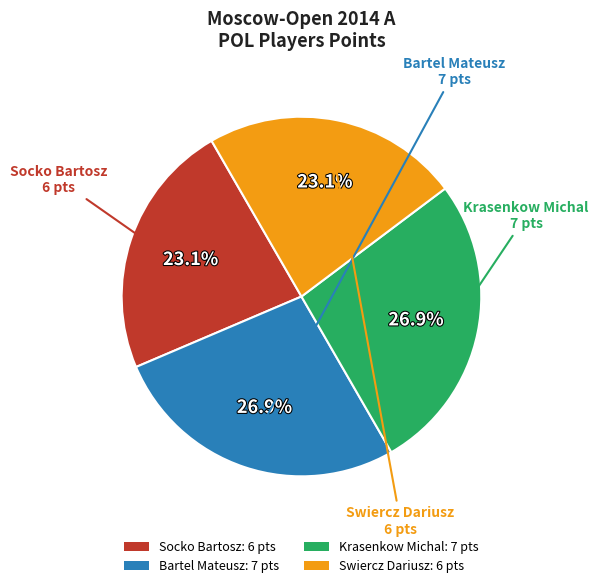

True or false: Krasenkow Michal accounts for 27% of the total.

True